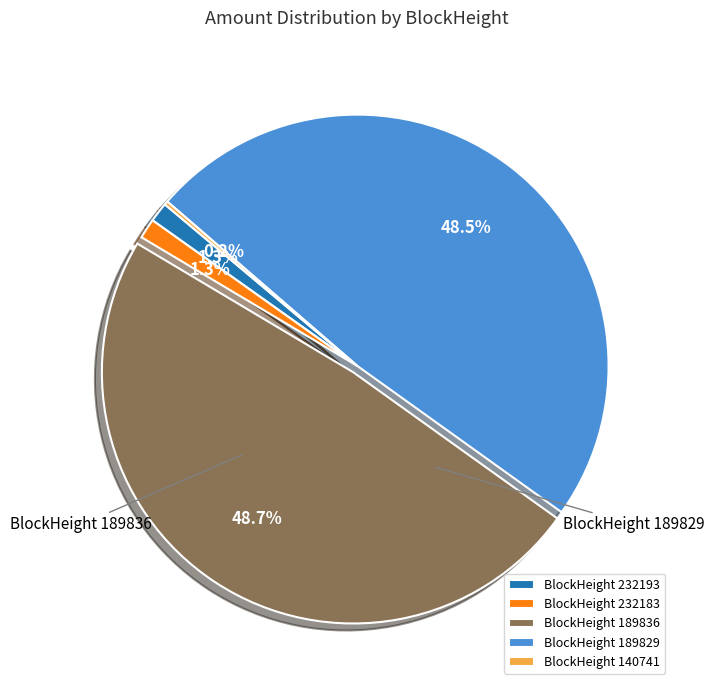

Between BlockHeight 189836 and BlockHeight 232193, which is larger?

BlockHeight 189836